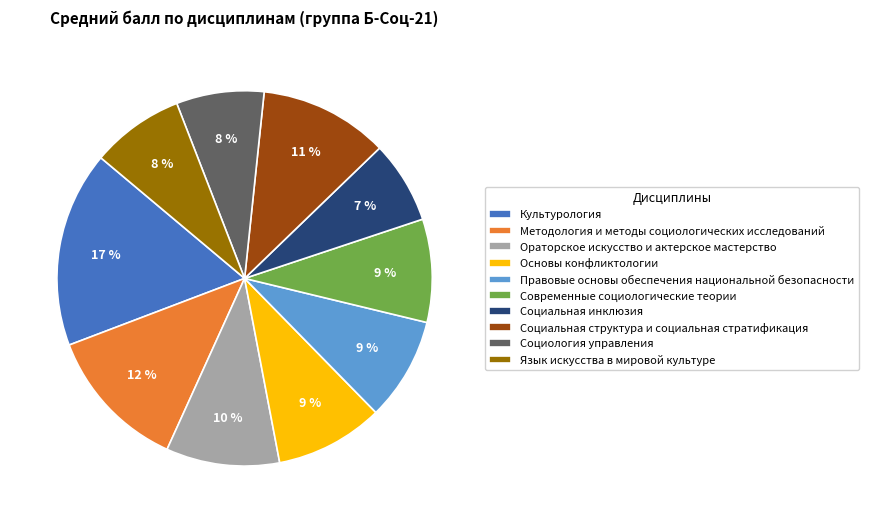

To the nearest percent, what percentage of the pie is Язык искусства в мировой культуре?

8%